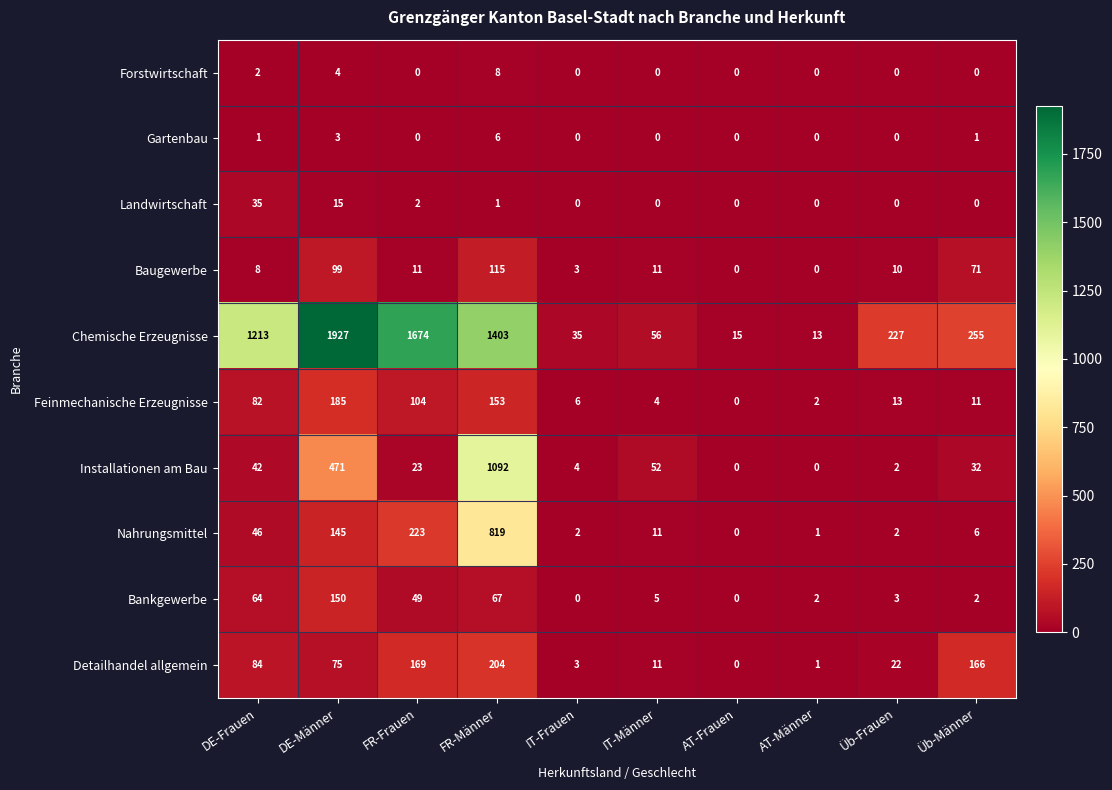

How many values in the Landwirtschaft series exceed 0?

4